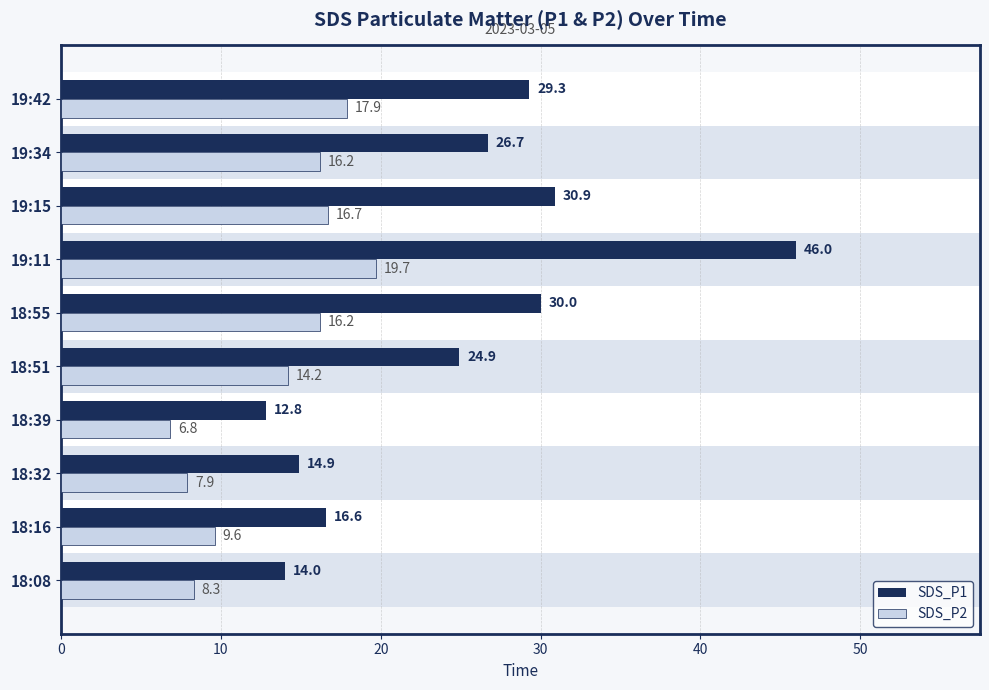

What are all the series names shown in the legend?

SDS_P1, SDS_P2